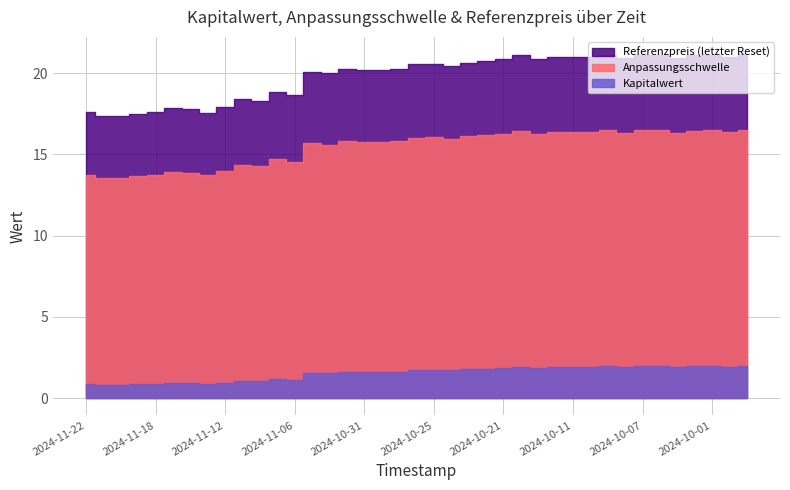

True or false: Referenzpreis and Anpassungsschwelle cross at least once.

False